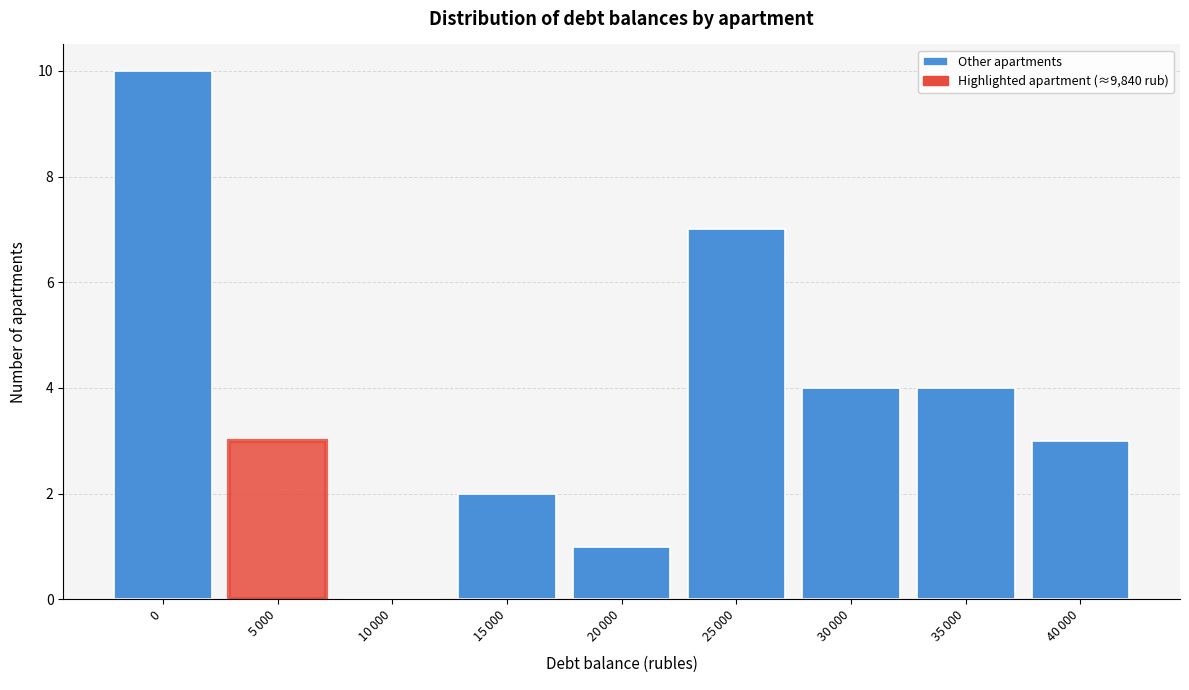

The chart shows a value of 17 at 0. True or false?

False